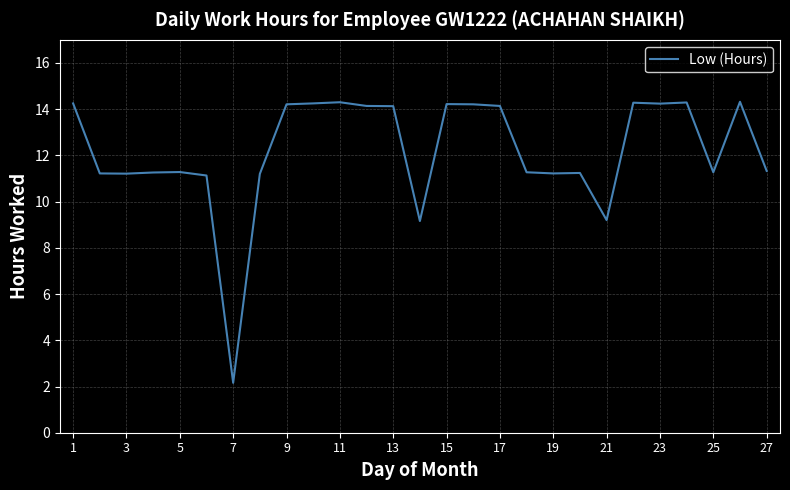

How many distinct data groups are displayed?

1